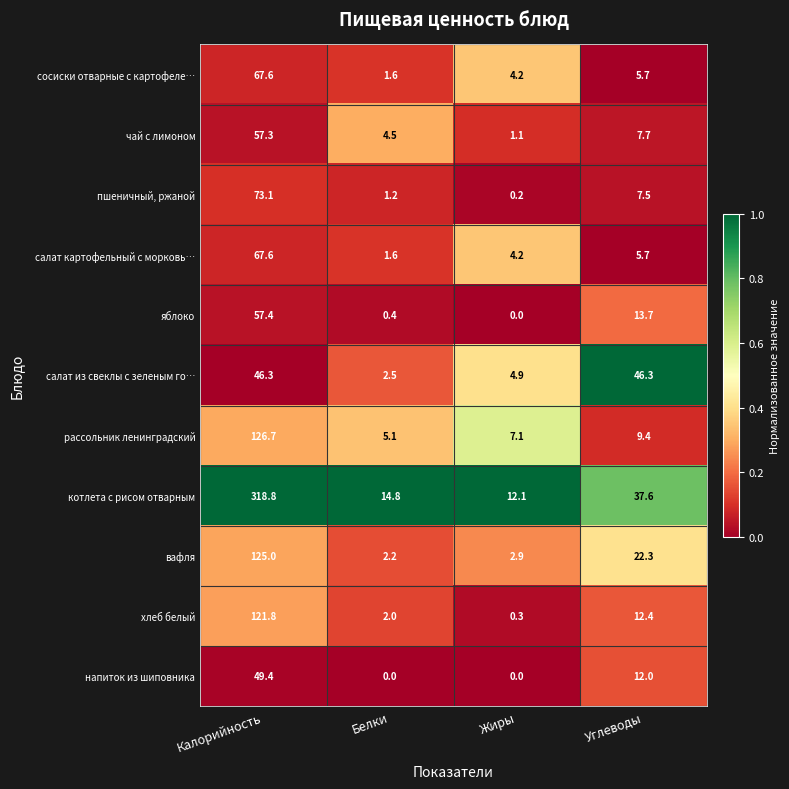

How many distinct data groups are displayed?

11